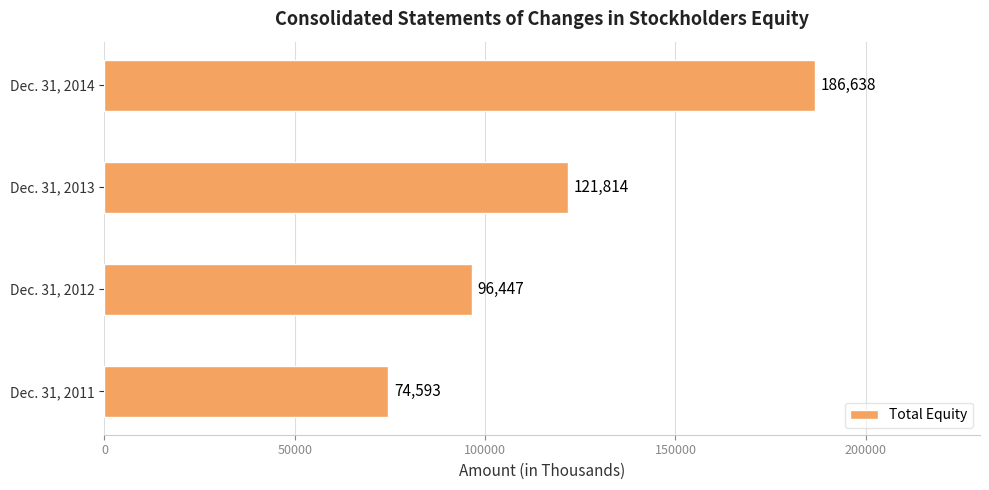

List the labels in order of value, largest first.

Dec. 31, 2014, Dec. 31, 2013, Dec. 31, 2012, Dec. 31, 2011